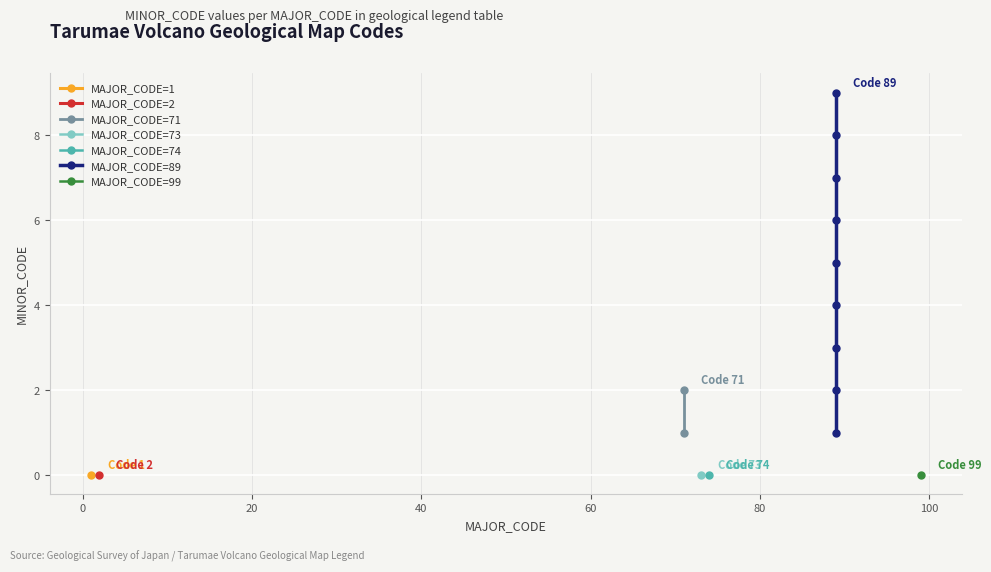

How many categories are shown in the chart?

16